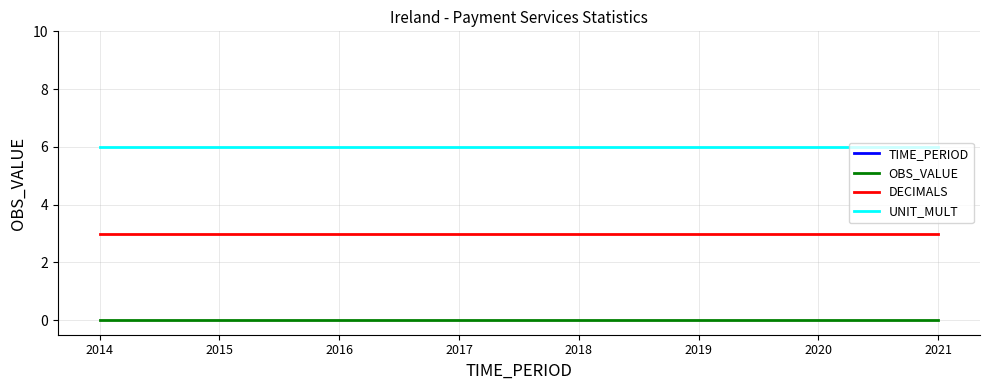

Does the chart have visible grid lines?

Yes